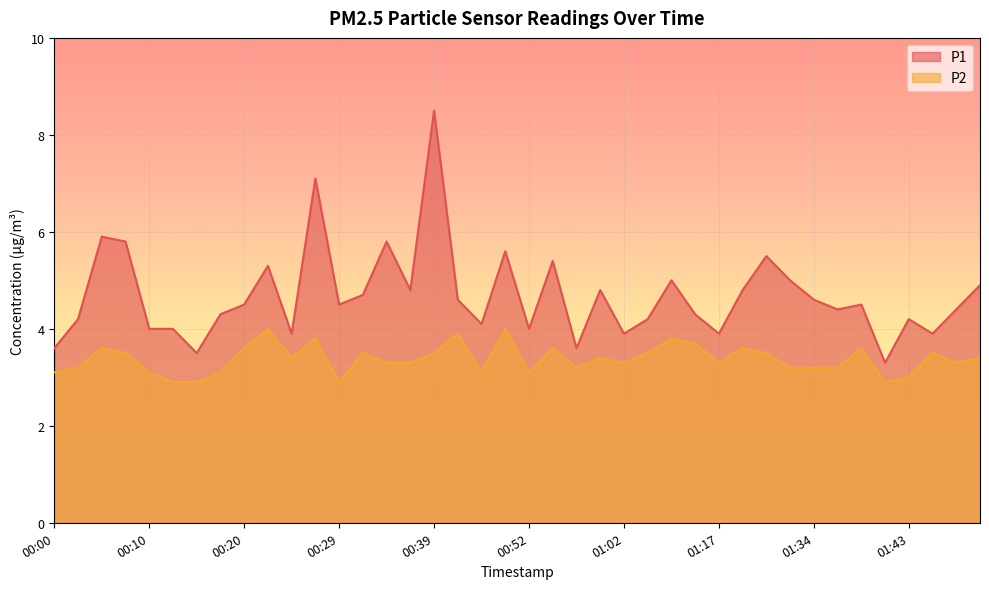

Reading left to right, list all the values displayed in this chart.

P1: 3.6	4.2	5.9	5.8	4.0	4.0	3.5	4.3	4.5	5.3	3.9	7.1	4.5	4.7	5.8	4.8	8.5	4.6	4.1	5.6	4.0	5.4	3.6	4.8	3.9	4.2	5.0	4.3	3.9	4.8	5.5	5.0	4.6	4.4	4.5	3.3	4.2	3.9	4.4	4.9
P2: 3.1	3.2	3.6	3.5	3.1	2.9	2.9	3.1	3.6	4.0	3.4	3.8	2.9	3.5	3.3	3.3	3.5	3.9	3.1	4.0	3.1	3.6	3.2	3.4	3.3	3.5	3.8	3.7	3.3	3.6	3.5	3.2	3.2	3.2	3.6	2.9	3.0	3.5	3.3	3.4